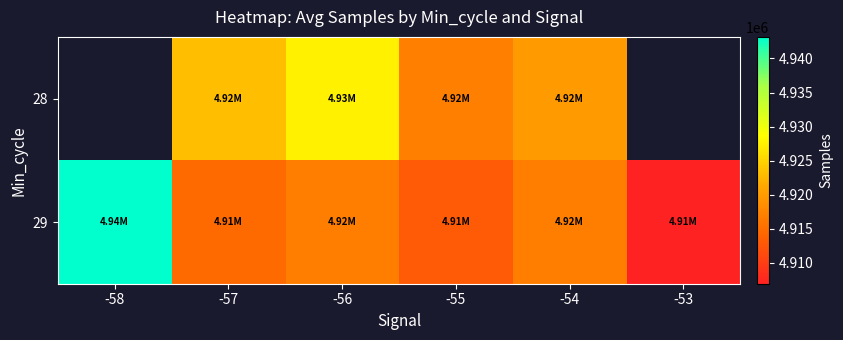

What is the approximate value of 28 at -54?

4919900.0